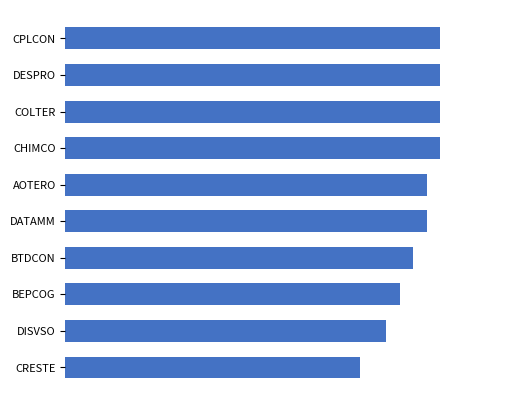

What is the minimum value shown in the chart?

22